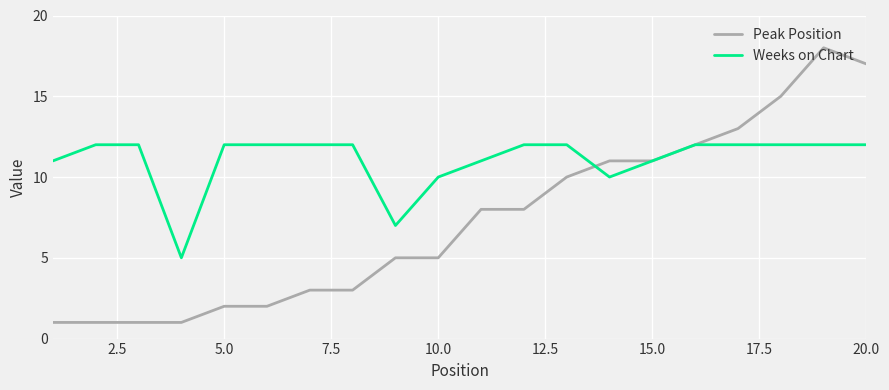

What is the maximum value shown in the chart?

18